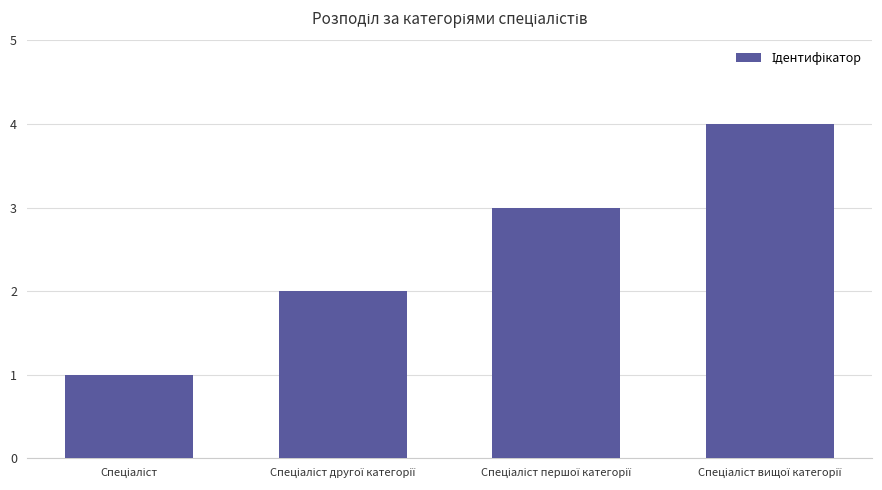

What is the difference between the maximum and minimum values?

3